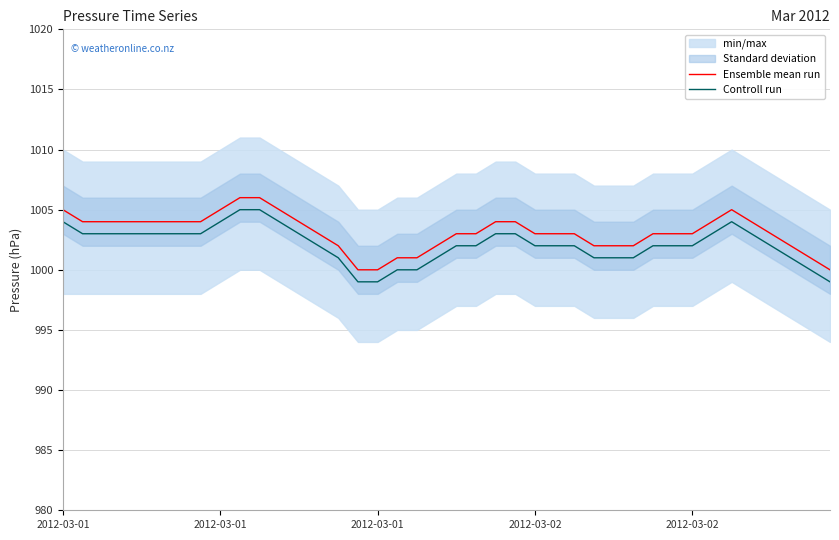

Rank the categories by Ensemble mean run value from highest to lowest.

9, 10, 2012-03-01, 8, 11, 34, 2012-03-01, 2012-03-01, 2012-03-02, 2012-03-02, 5, 6, 7, 12, 22, 23, 33, 35, 13, 20, 21, 24, 25, 26, 30, 31, 32, 36, 14, 19, 27, 28, 29, 37, 17, 18, 38, 15, 16, 39